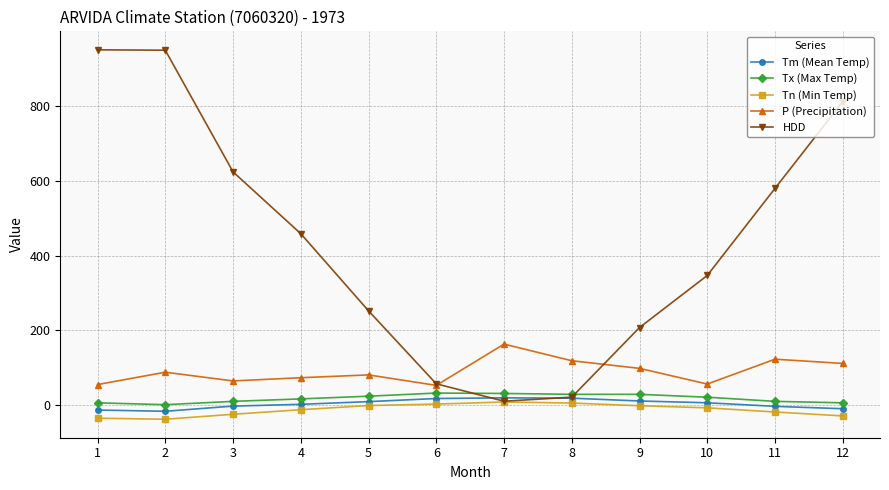

At which category does P (Precipitation) reach its first local peak?

2